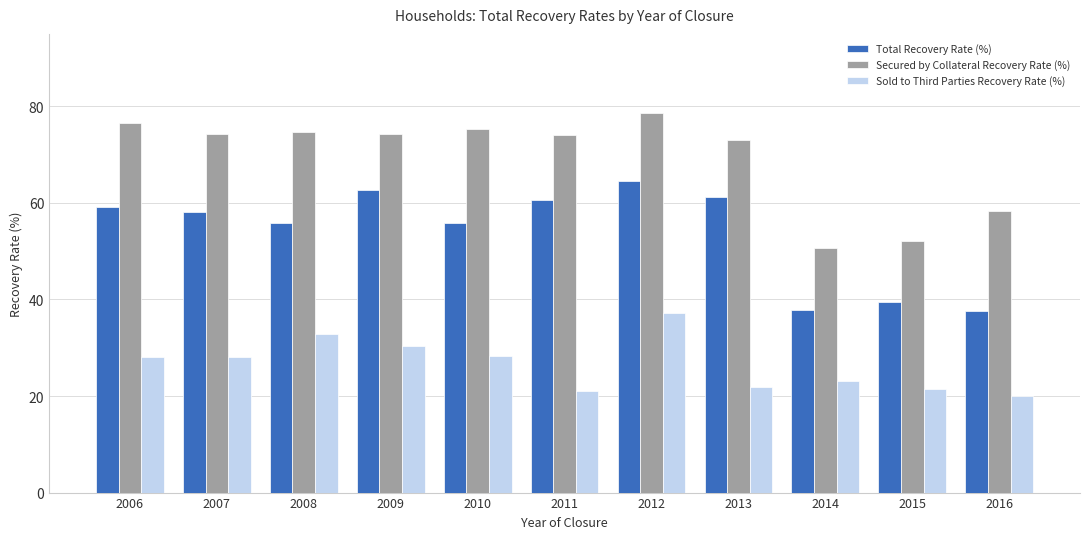

Which series has the widest spread of values?

Secured by Collateral Recovery Rate (%)